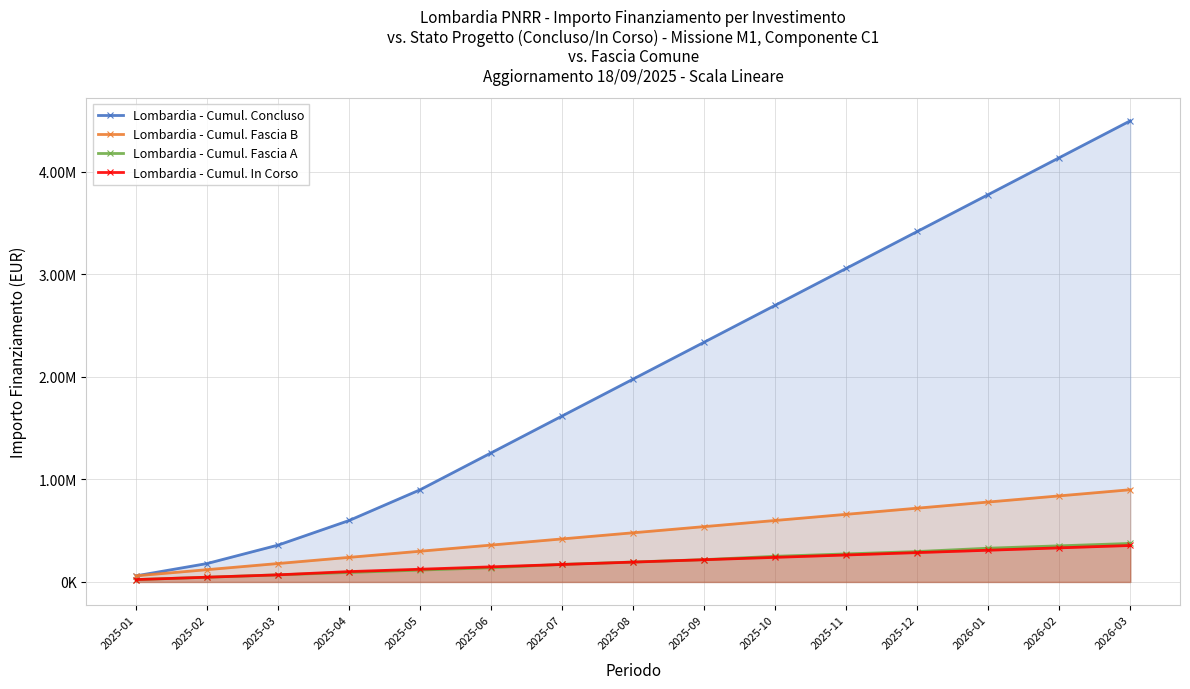

What is the total value across all series at 2025-03?

678576